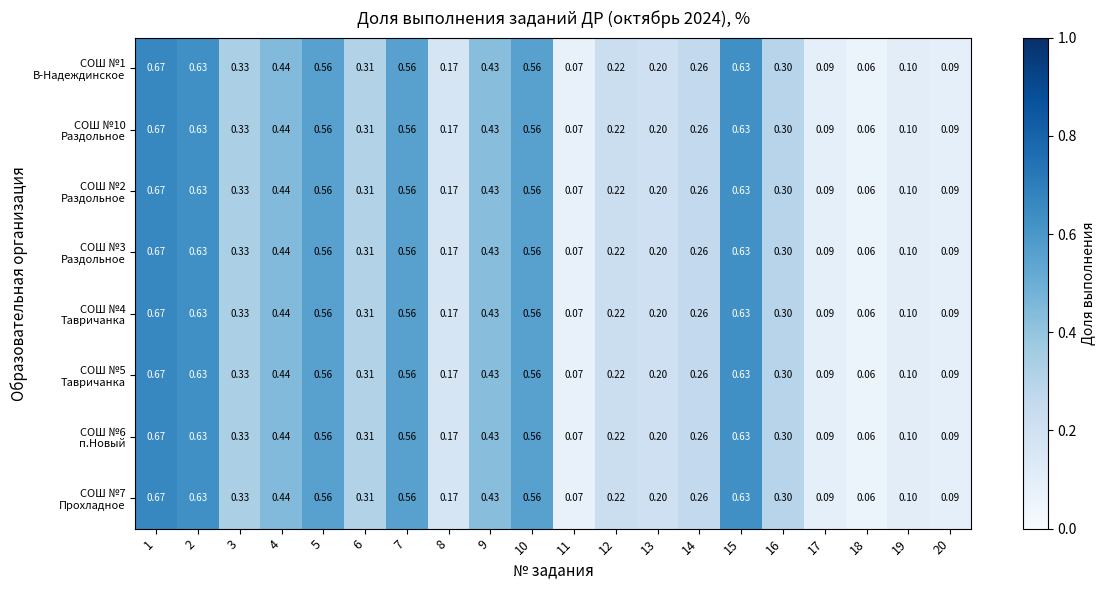

What is the total value across all series at 16?

2.4